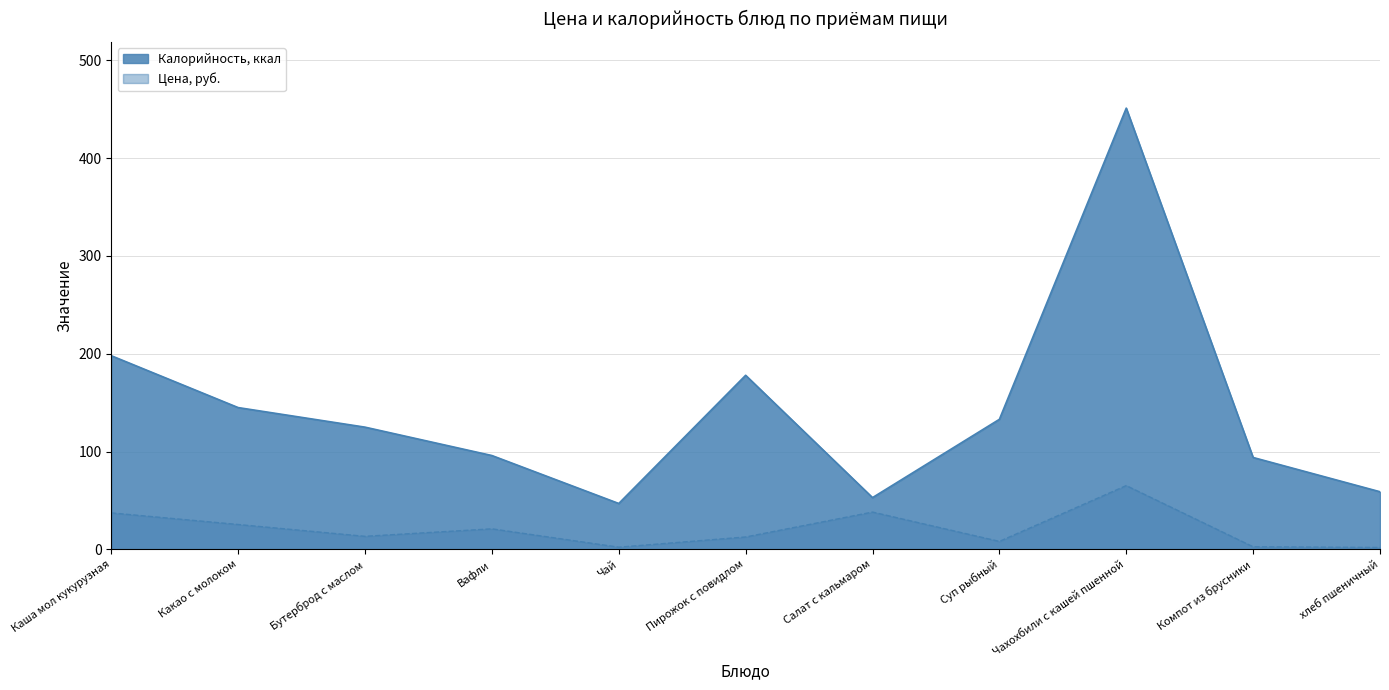

How many interior local valleys does the Цена series have?

3